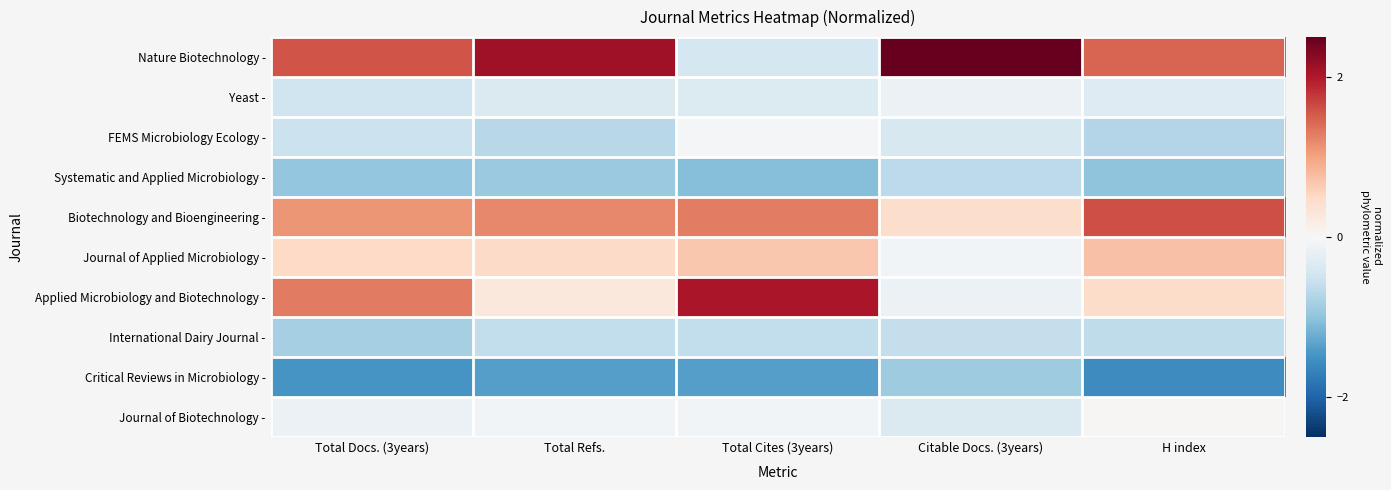

Rank the series at Total Docs. (3years) from lowest to highest value.

Critical Reviews in Microbiology -, Systematic and Applied Microbiology -, International Dairy Journal -, FEMS Microbiology Ecology -, Yeast -, Journal of Biotechnology -, Journal of Applied Microbiology -, Biotechnology and Bioengineering -, Applied Microbiology and Biotechnology -, Nature Biotechnology -